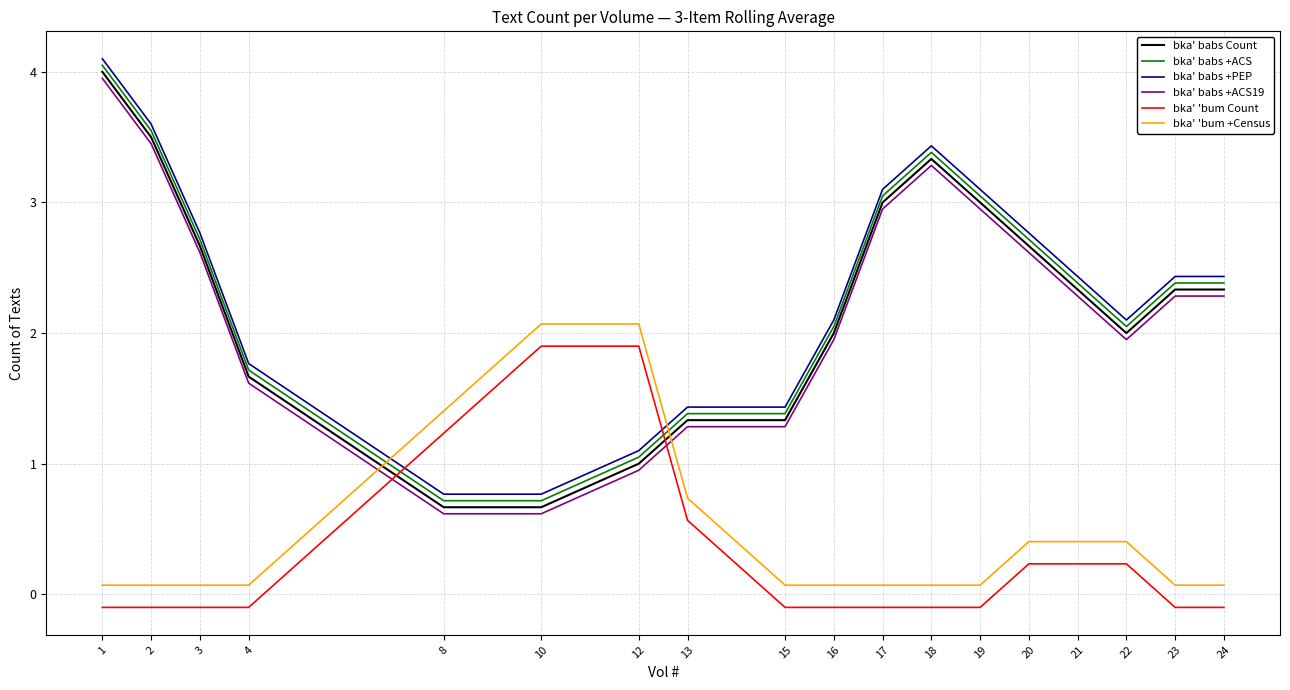

At how many categories does at least one series exceed 4?

1